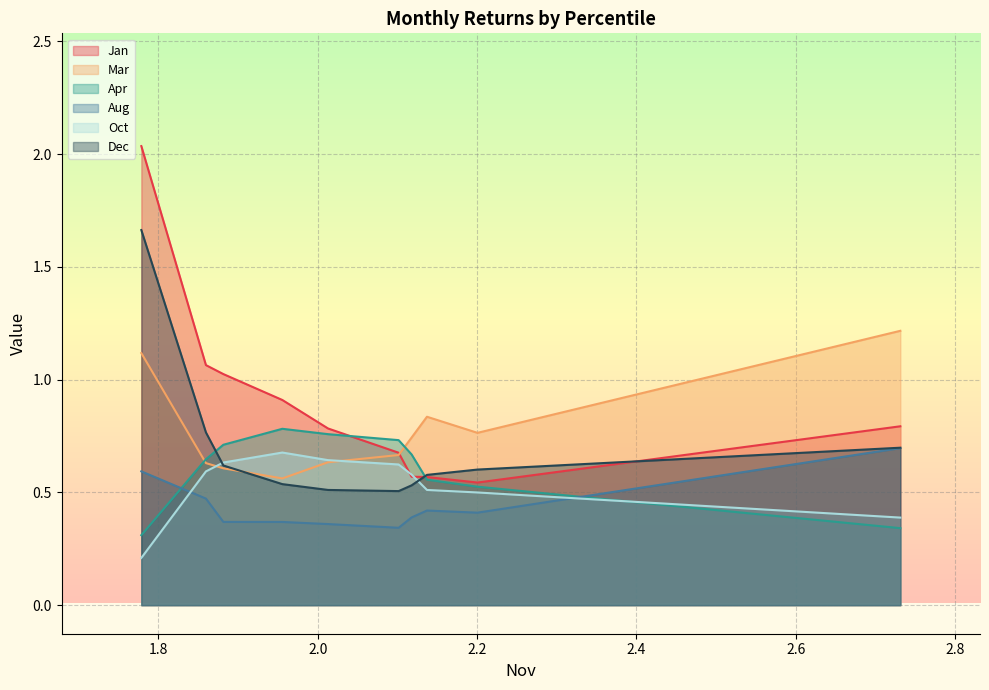

True or false: Aug has a value of 0.4 at pct75.

True